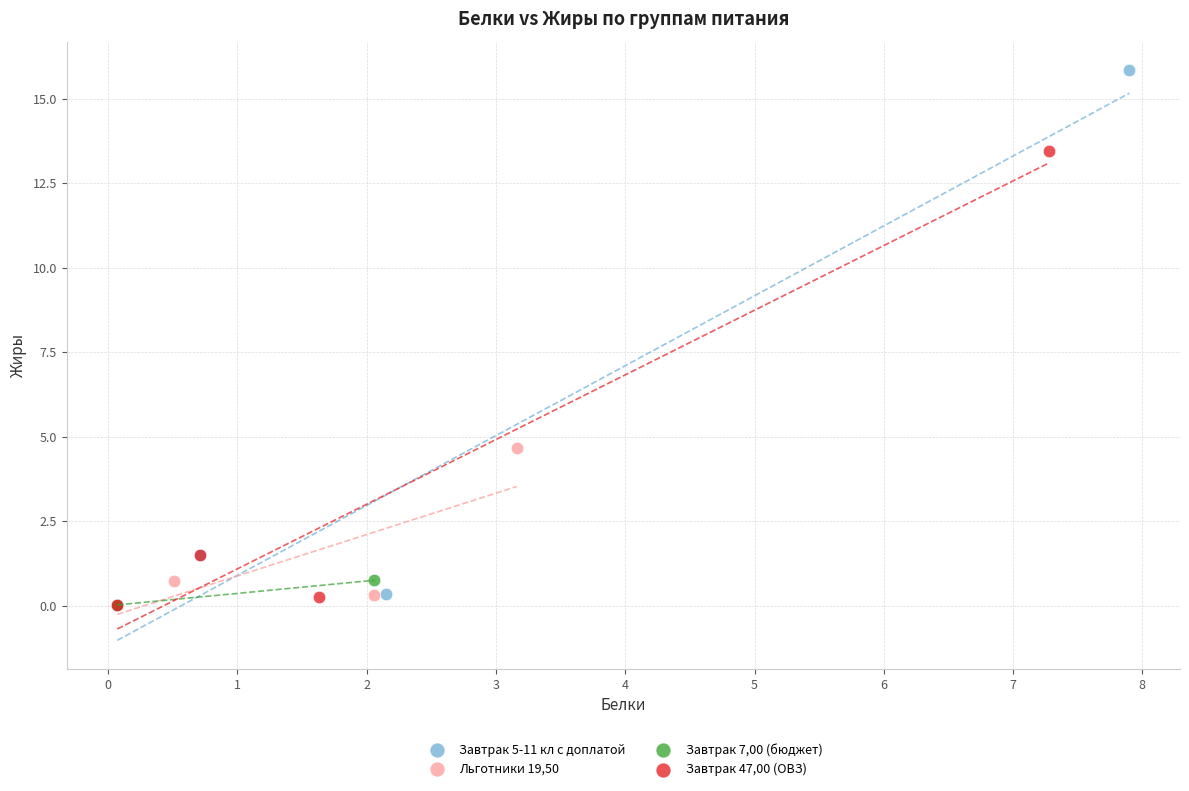

Which series reaches the maximum Y coordinate?

Завтрак 5-11 кл с доплатой